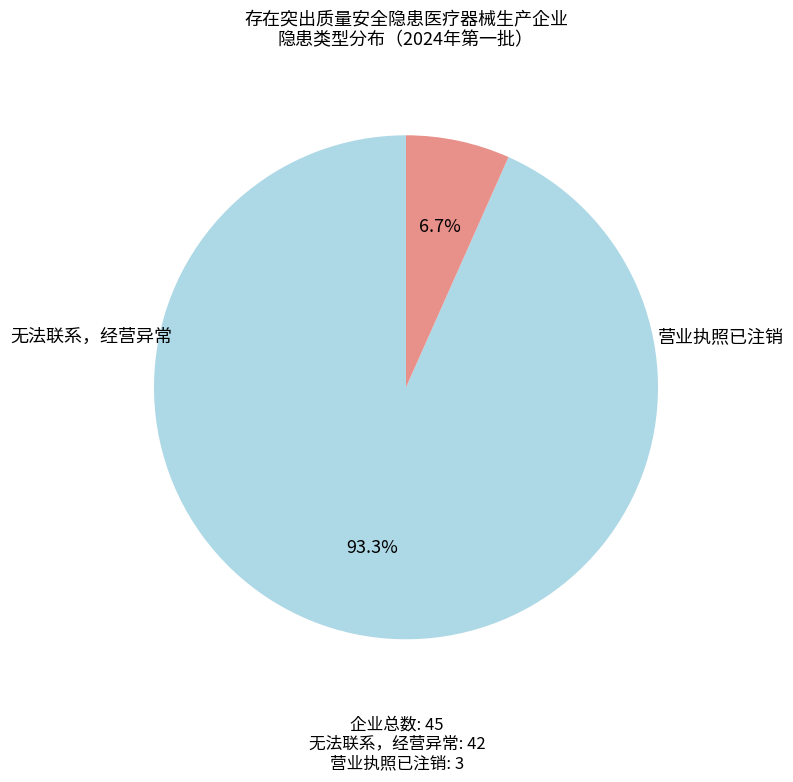

The 营业执照已注销 slice represents 18% of the pie. True or false?

False